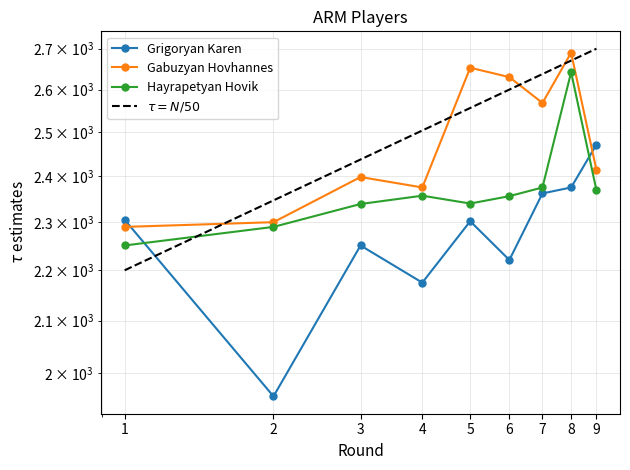

What value does the Grigoryan Karen series have at 8?

2375